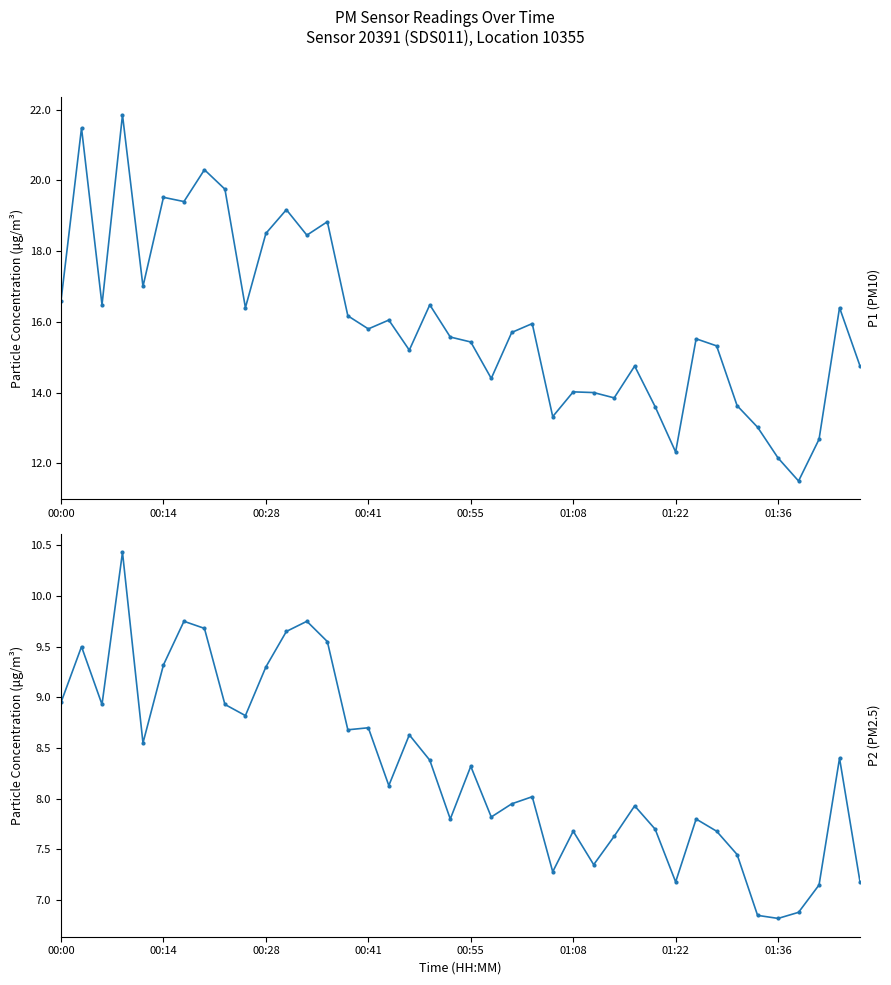

At 01:22, list the series in order from largest to smallest.

P1, P2